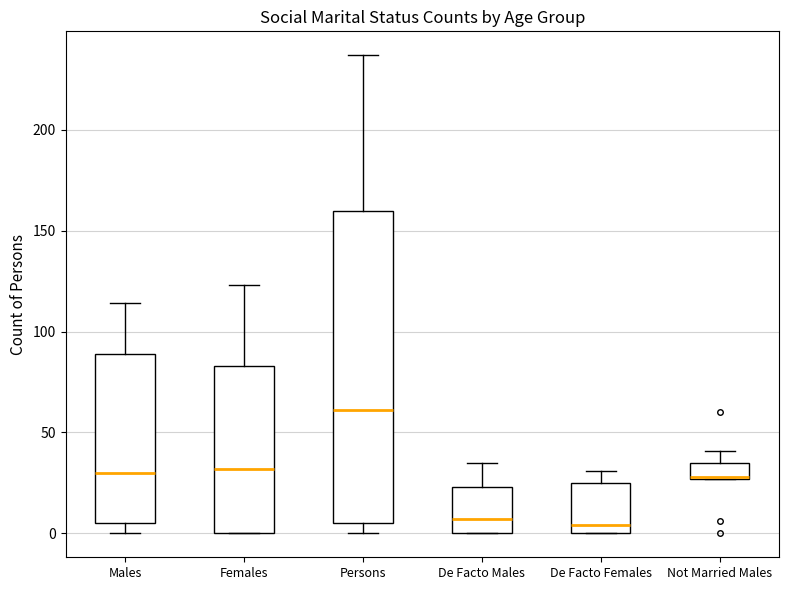

Which box is the tallest, from its lower edge to its upper edge?

Persons